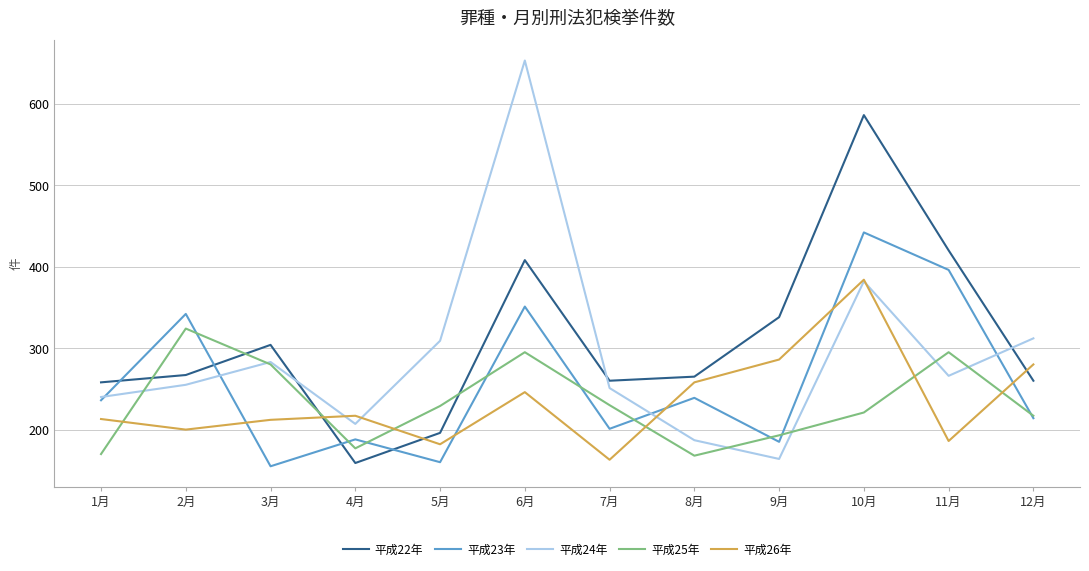

What position from the left is 9月?

9